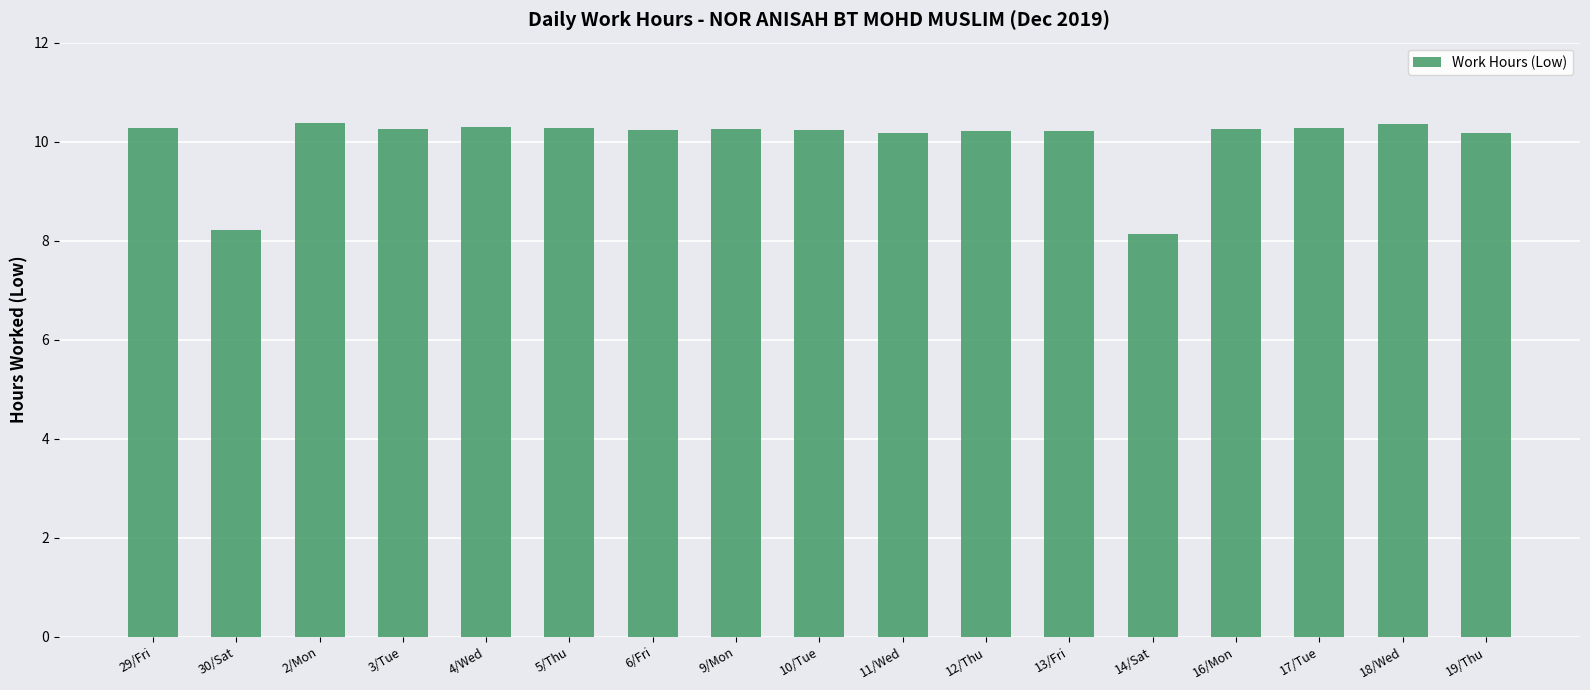

What is the difference between the maximum and minimum values?

2.2